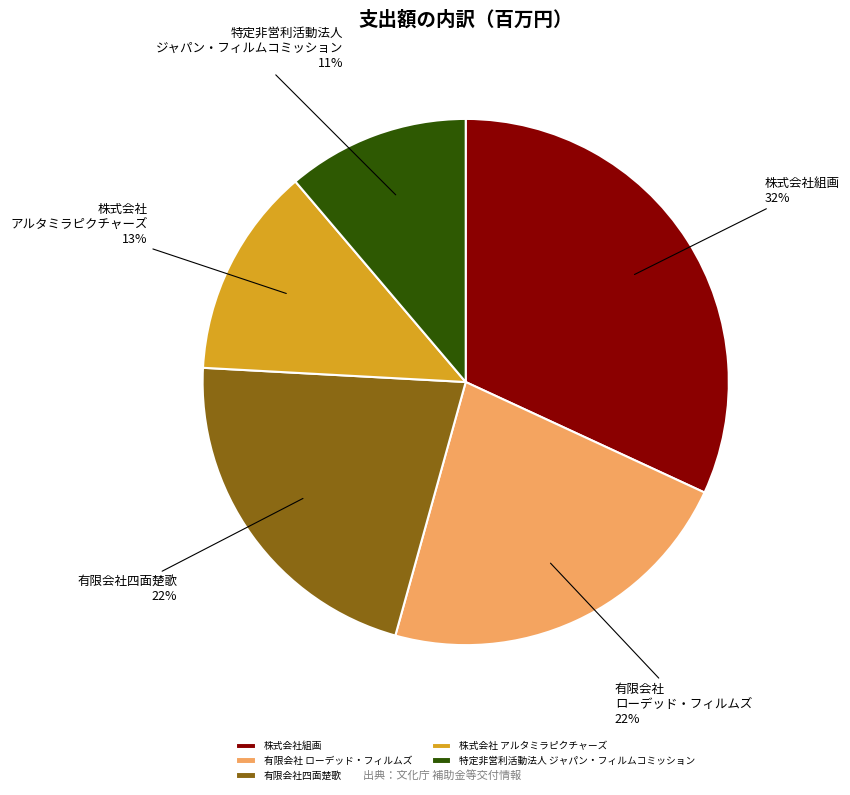

Count the number of slices in the pie.

5